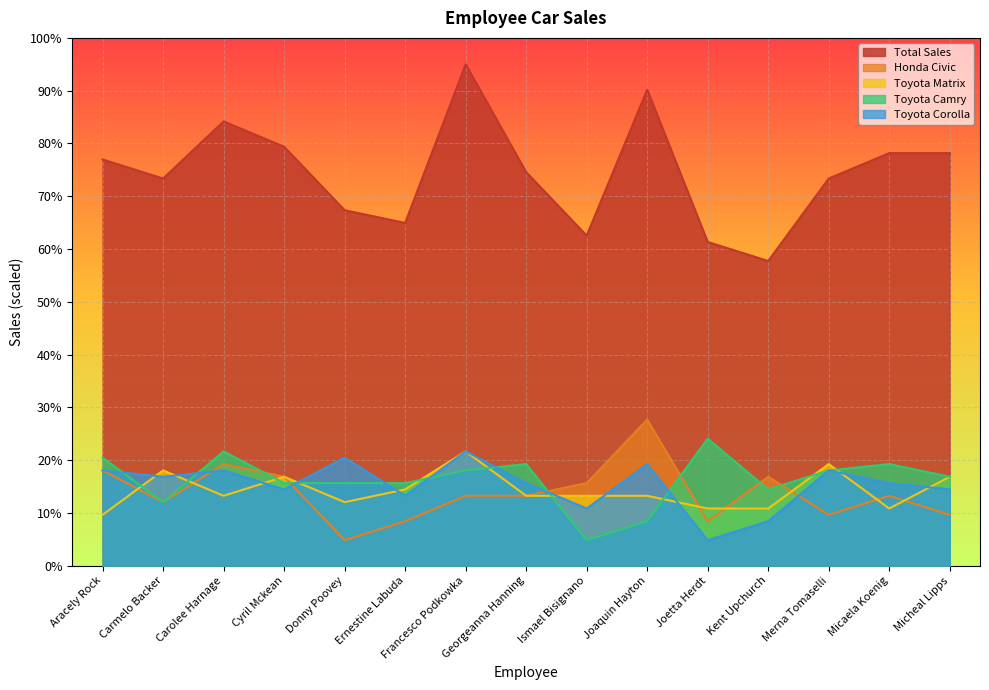

What is the label of the 11th point from the left?

Joetta Herdt